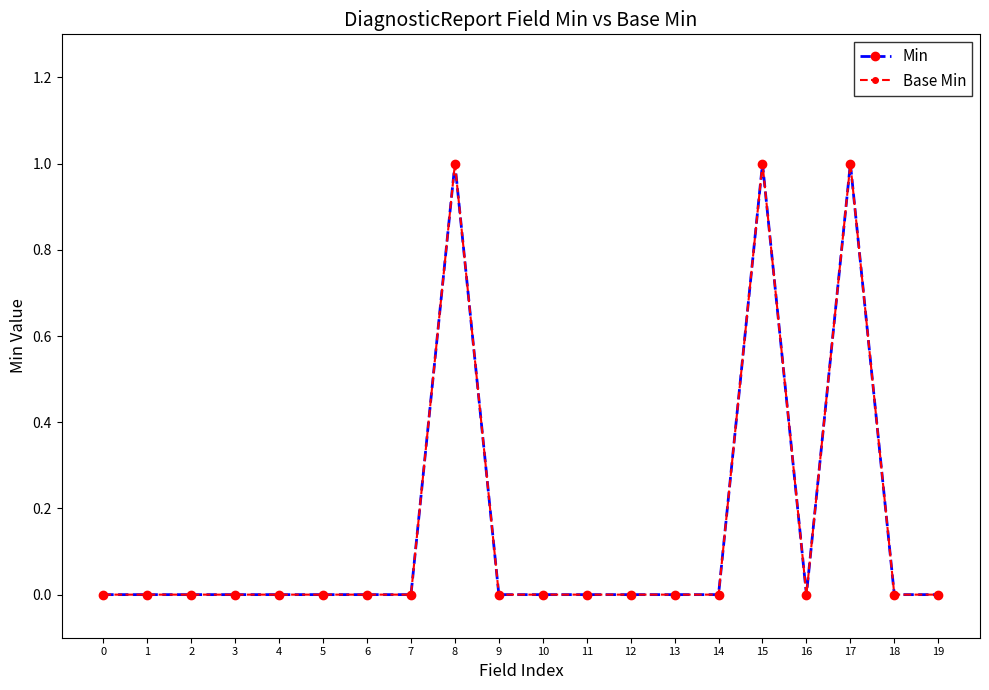

Is this an area chart (filled region under the line)?

No